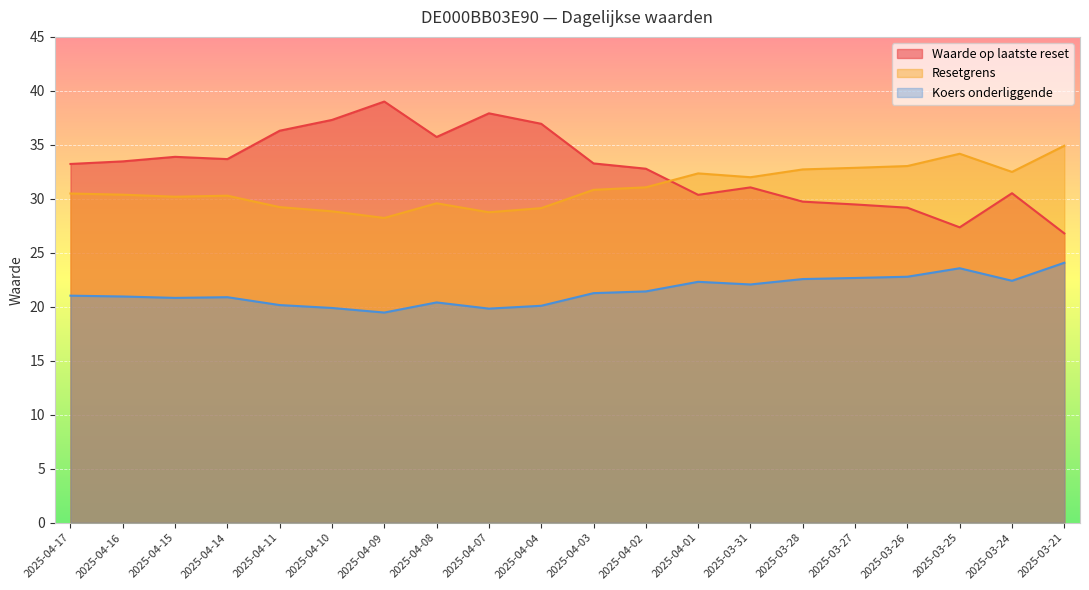

What is the sum of all Waarde op laatste reset values?

658.1